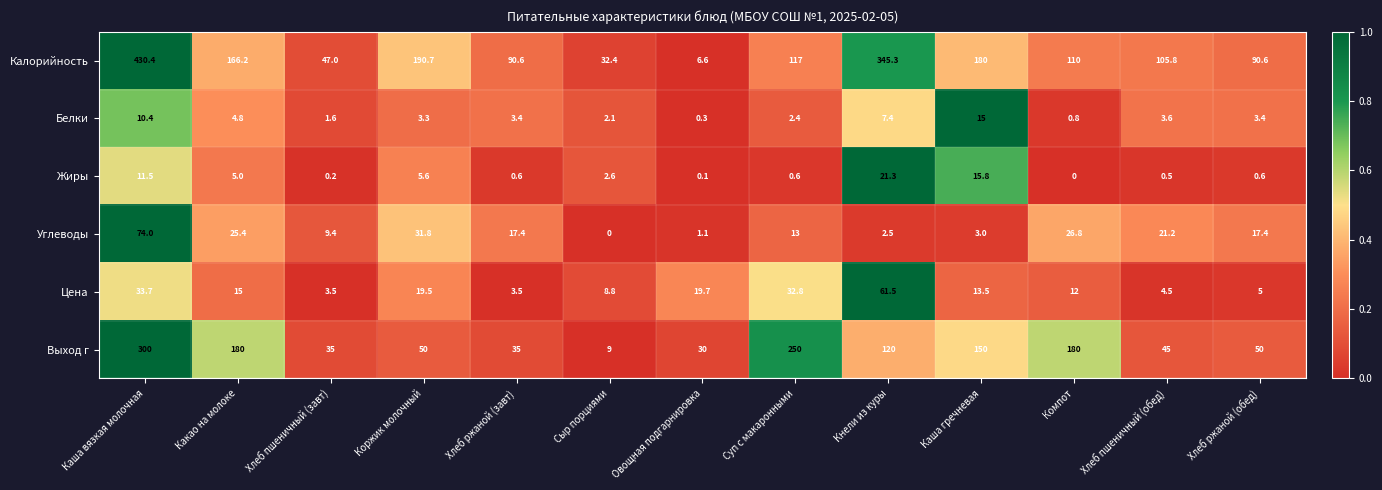

What is the sum of the Калорийность values at Хлеб пшеничный (завт) and Какао на молоке?

213.2